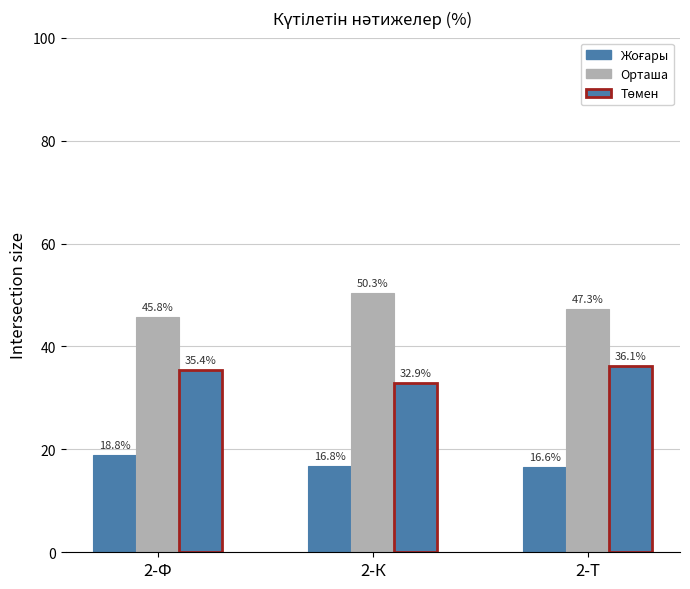

Between 2-Ф and 2-Т, which series saw the biggest shift?

Жоғары